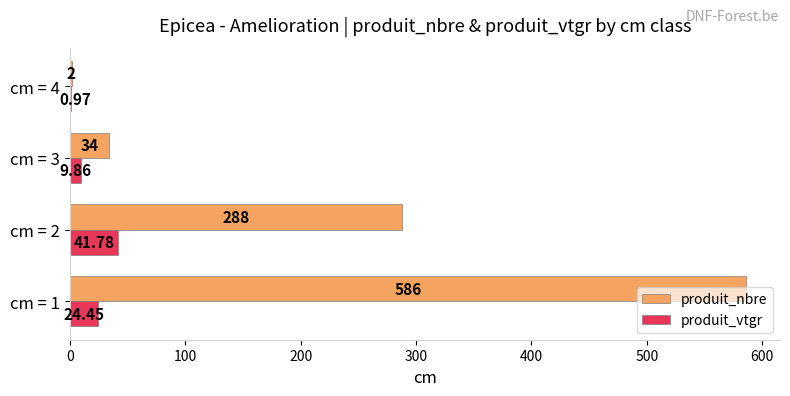

At which category is the sum across all series the highest?

cm = 1